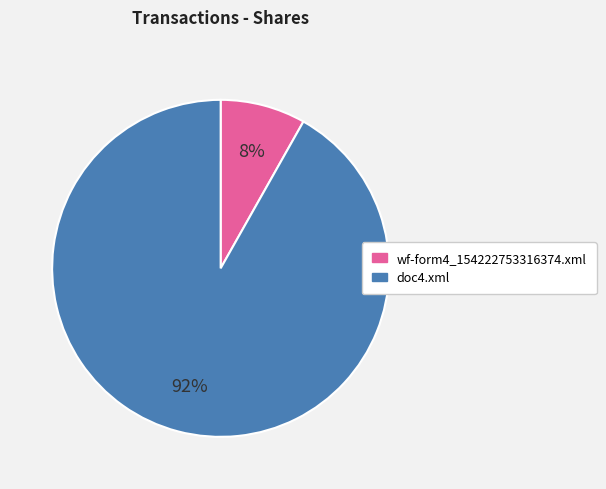

True or false: doc4.xml accounts for 78% of the total.

False